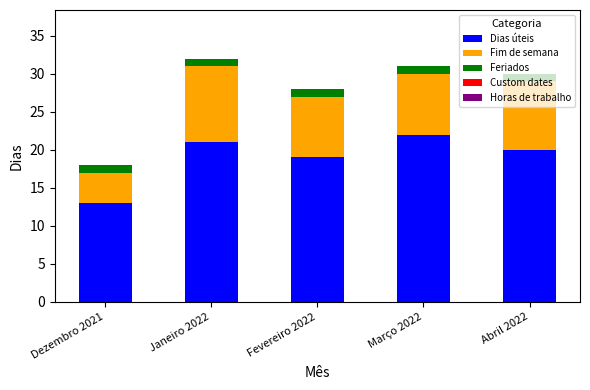

The Dias úteis series shows 19 at Fevereiro 2022. True or false?

True